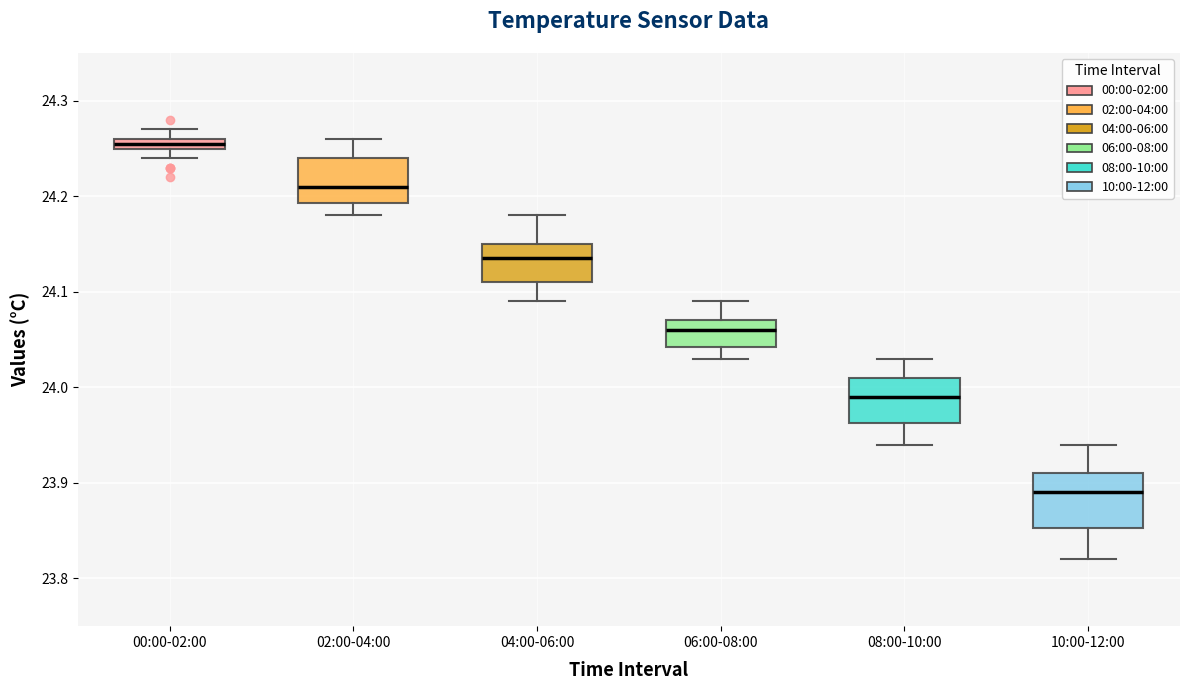

Where is the lower edge of the box for 08:00-10:00 on the y-axis? The values are not printed on the chart, so give them approximately, as read against the axis.

23.96